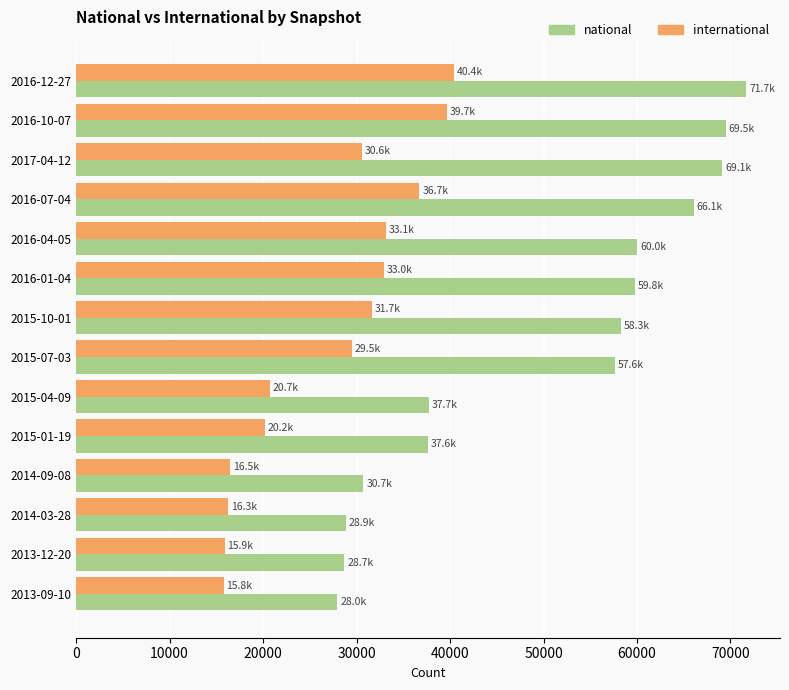

What is the sum of all national values?

703770